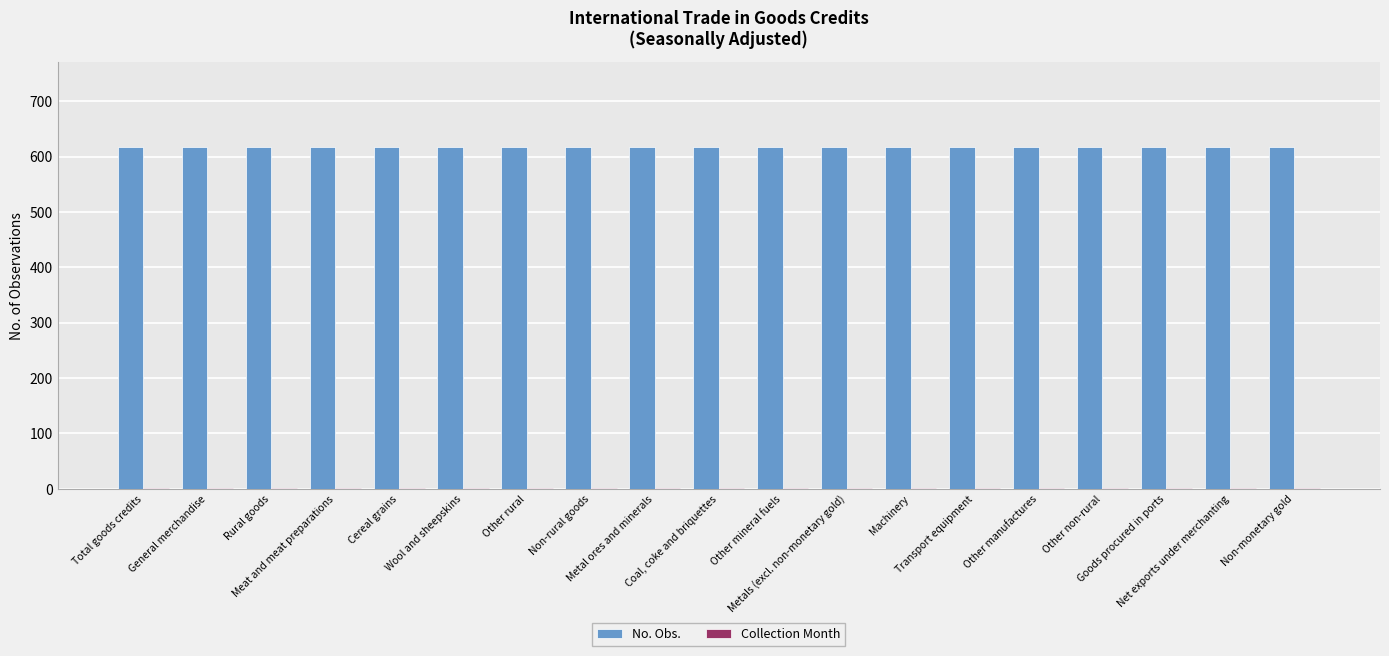

Which series has the largest total across all categories?

No. Obs.